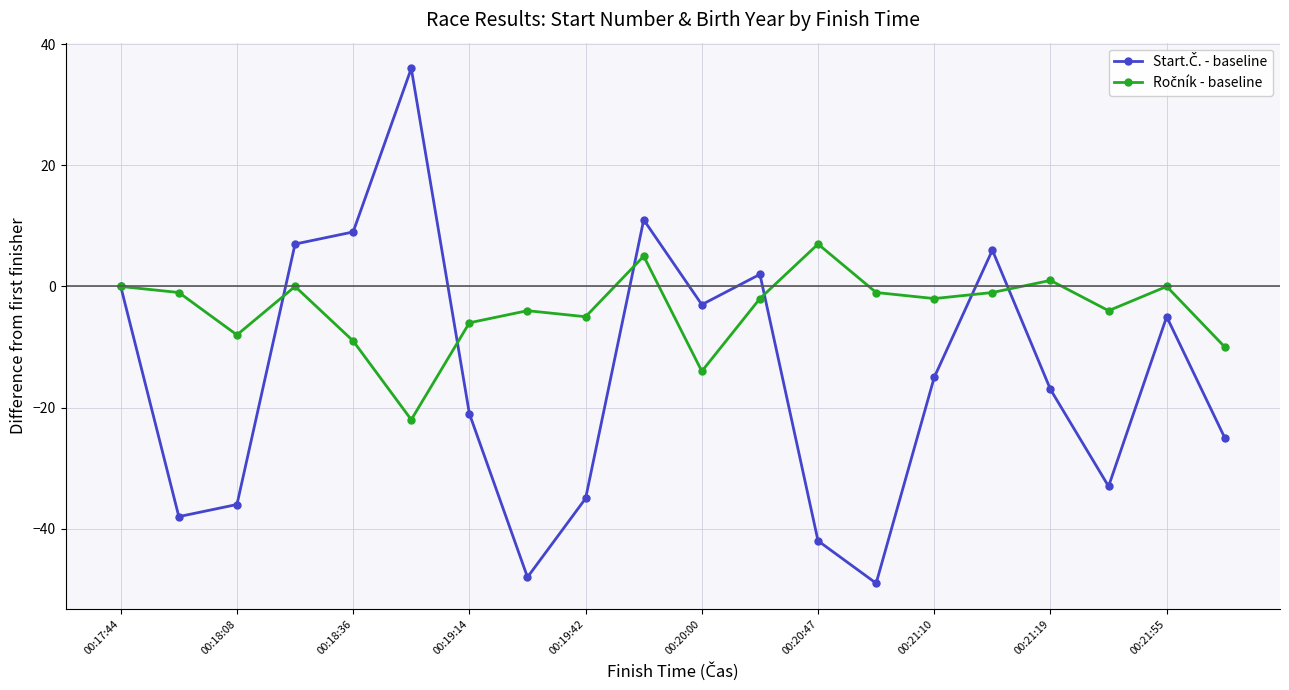

What is the maximum value shown in the chart?

36